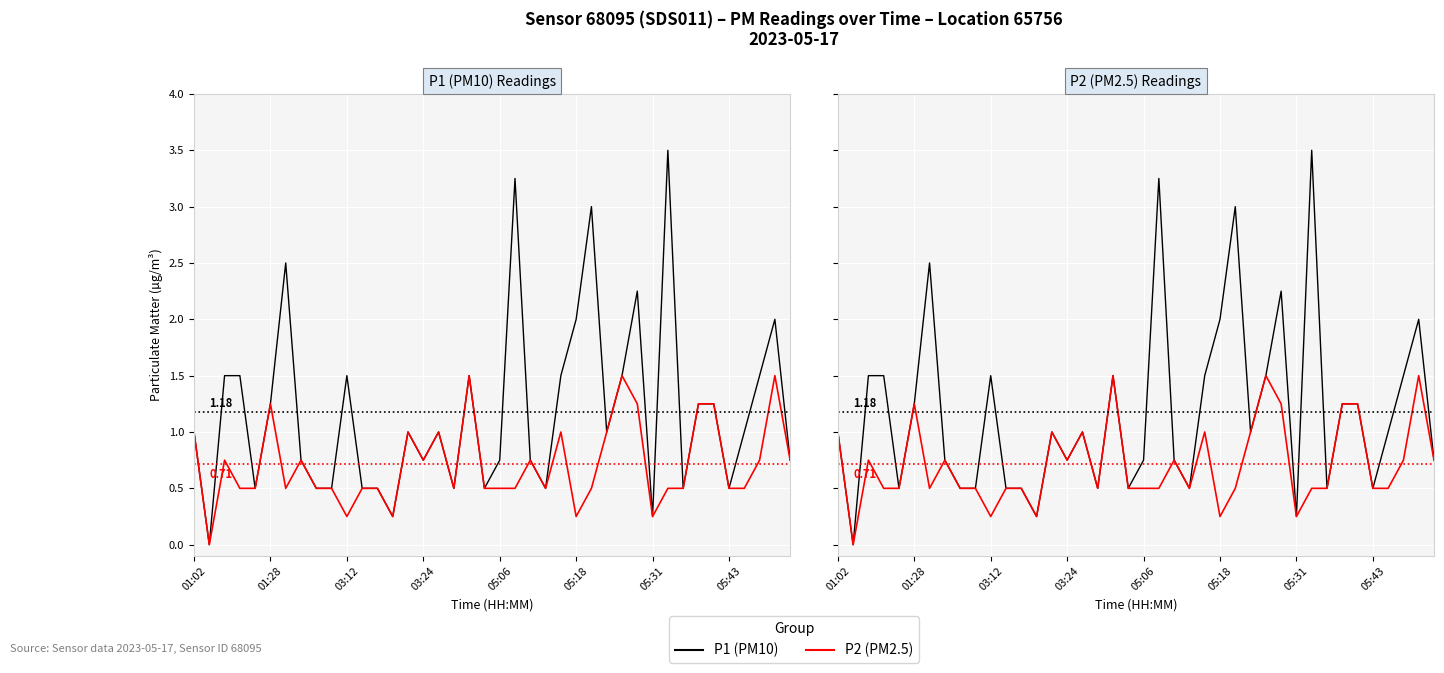

True or false: P1 has more than 2 interior local peaks.

True